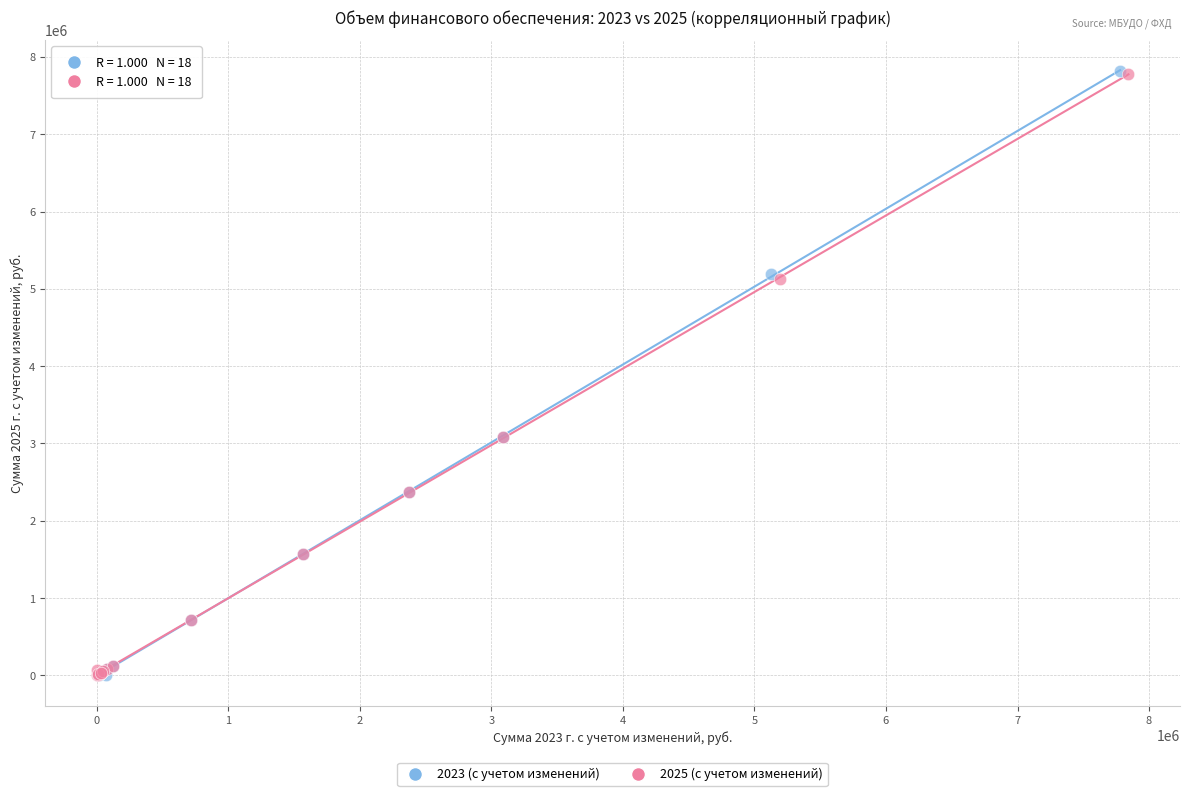

Which series has the largest Y range (max minus min)?

2023 (с учетом изменений)